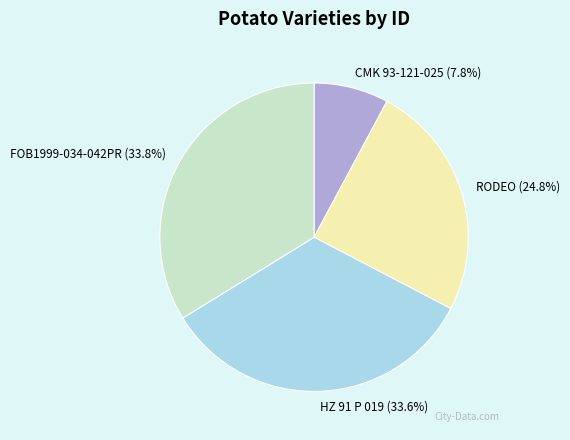

What is the ratio of the value at RODEO to the value at CMK 93-121-025?

3.2